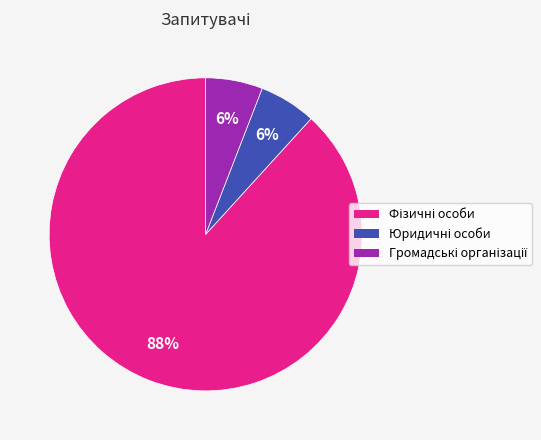

Is there a majority slice in this chart?

Yes